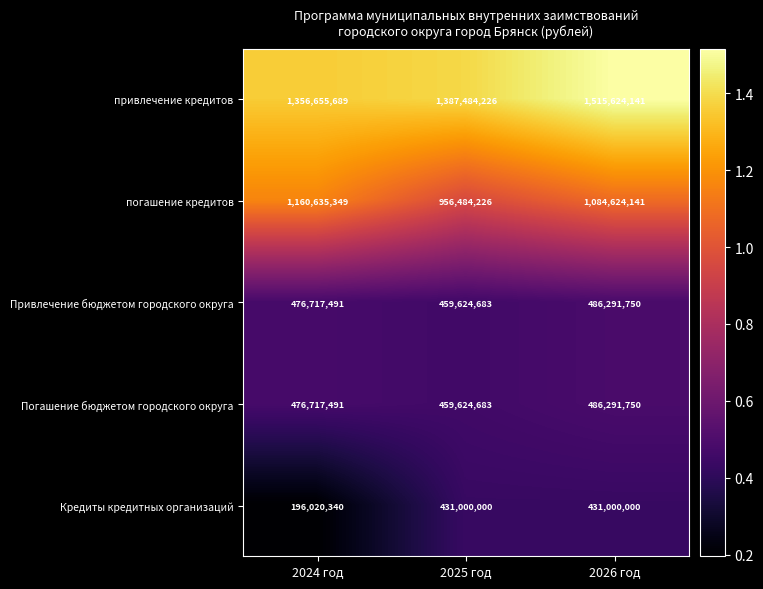

Count the number of data series in this chart.

5